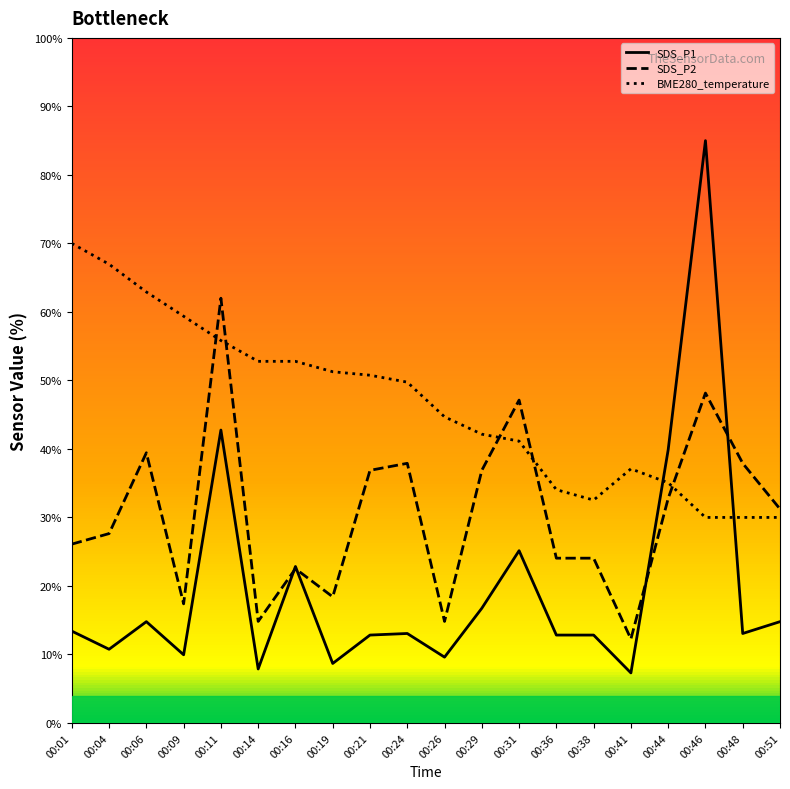

Where is SDS_P1 nearest to the value 46?

00:11